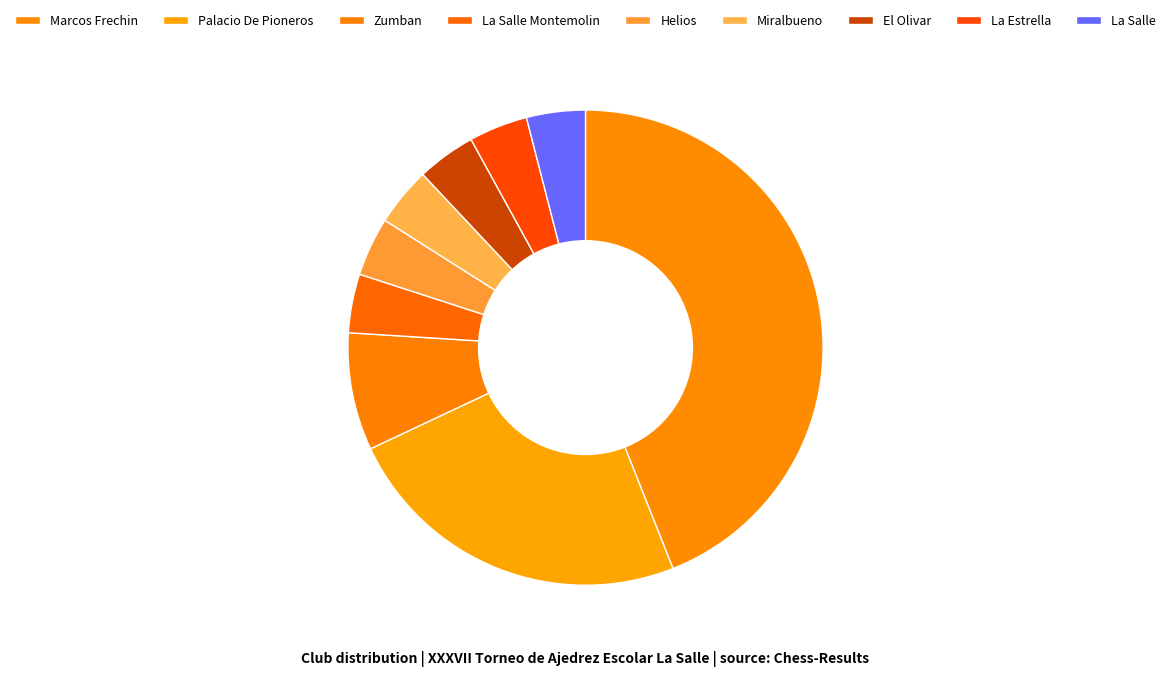

How many slices are in this pie chart?

9